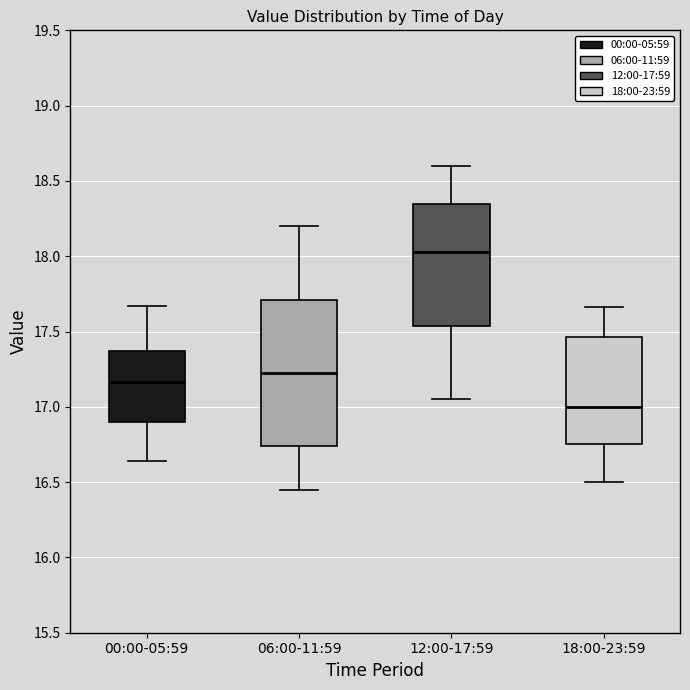

Where does the median line of the box for 12:00-17:59 sit on the y-axis? The values are not printed on the chart, so give them approximately, as read against the axis.

18.05